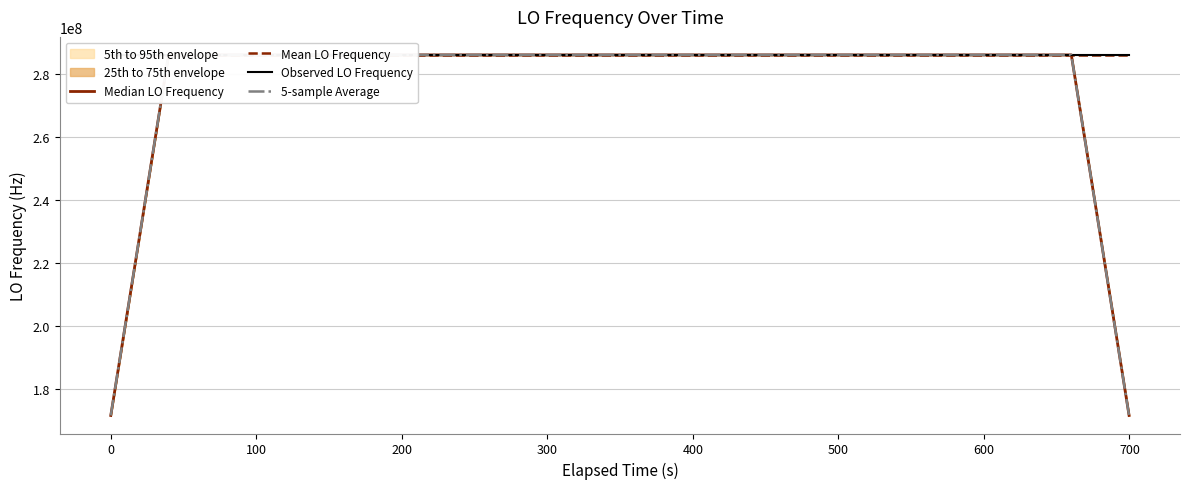

How many lines are shown in the chart?

4